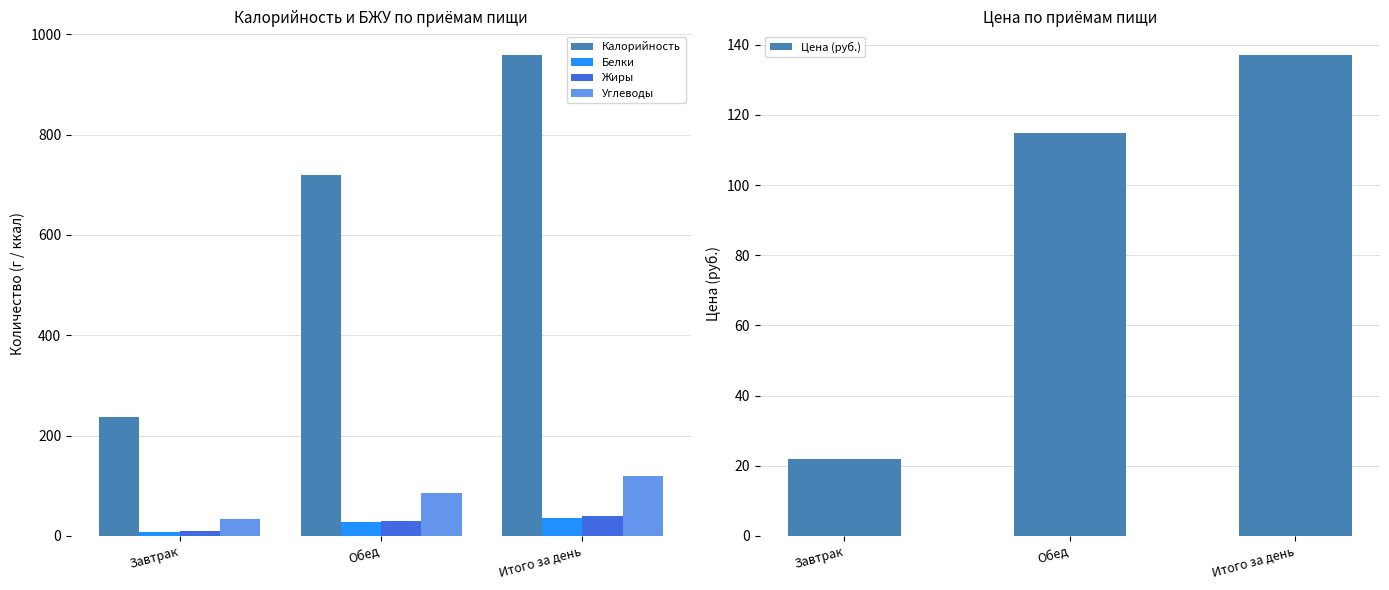

What is the difference between the second highest and minimum values in the Цена (руб.) series?

93